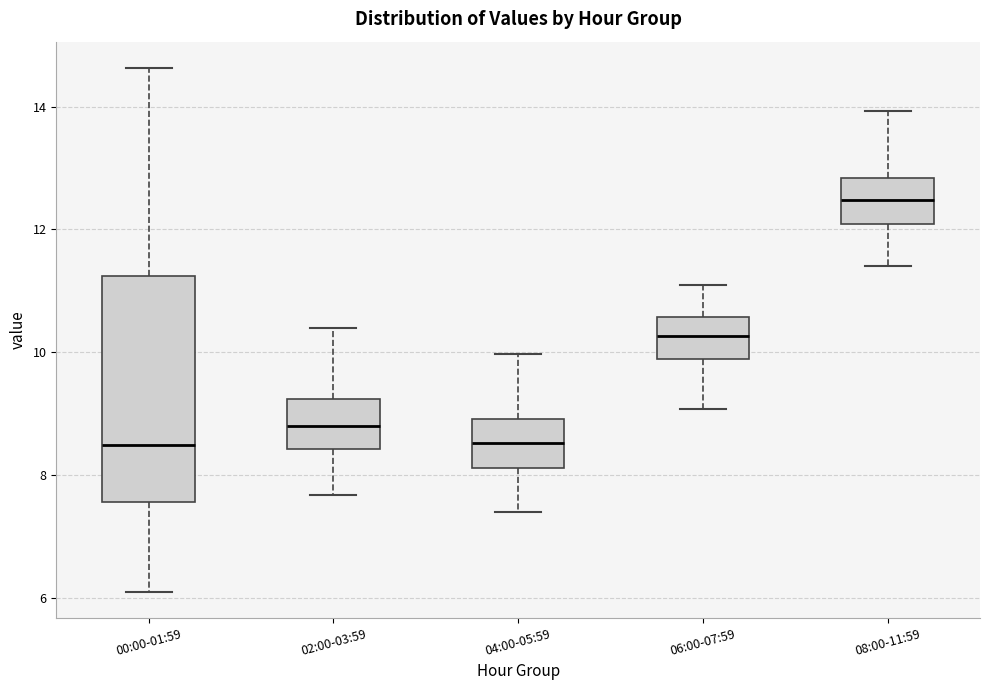

Reading left to right, transcribe this box plot: for each box, give where its median line is, the range the box spans, and where its two whiskers end, as read against the y-axis. The values are not printed on the chart, so give them approximately, as read against the axis.

00:00-01:59: median 8.4, box 7.6 to 11.2, whiskers 6.2 to 14.6
02:00-03:59: median 8.8, box 8.4 to 9.2, whiskers 7.6 to 10.4
04:00-05:59: median 8.6, box 8.2 to 9.0, whiskers 7.4 to 10.0
06:00-07:59: median 10.2, box 9.8 to 10.6, whiskers 9.0 to 11.2
08:00-11:59: median 12.4, box 12.0 to 12.8, whiskers 11.4 to 14.0